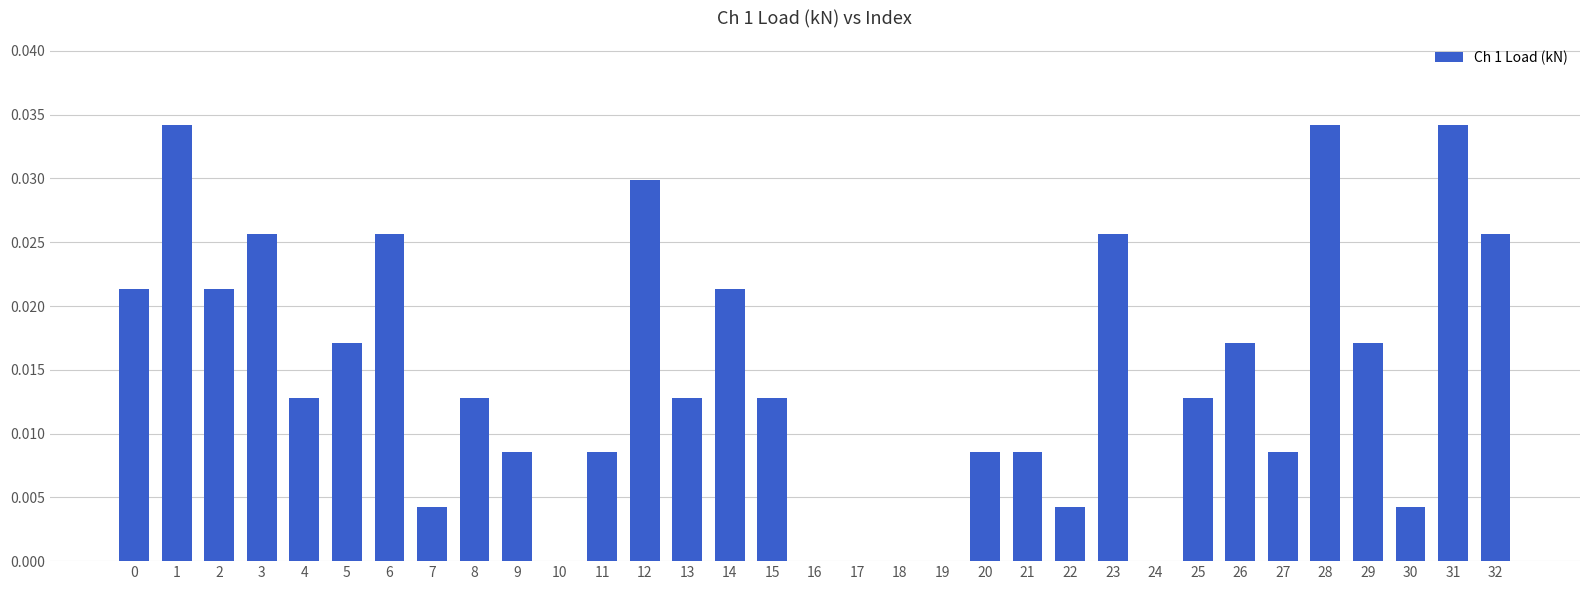

What is the sum of all values?

0.5